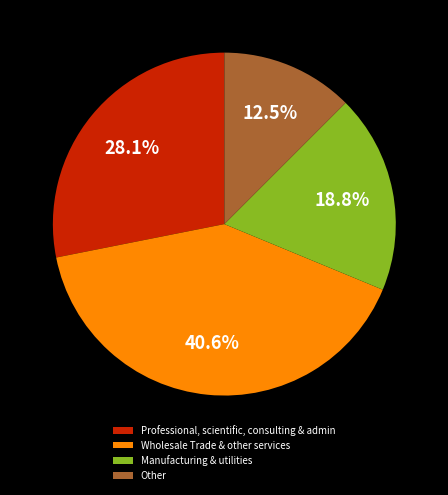

How much of the chart is everything except Wholesale Trade & other services?

59.4%